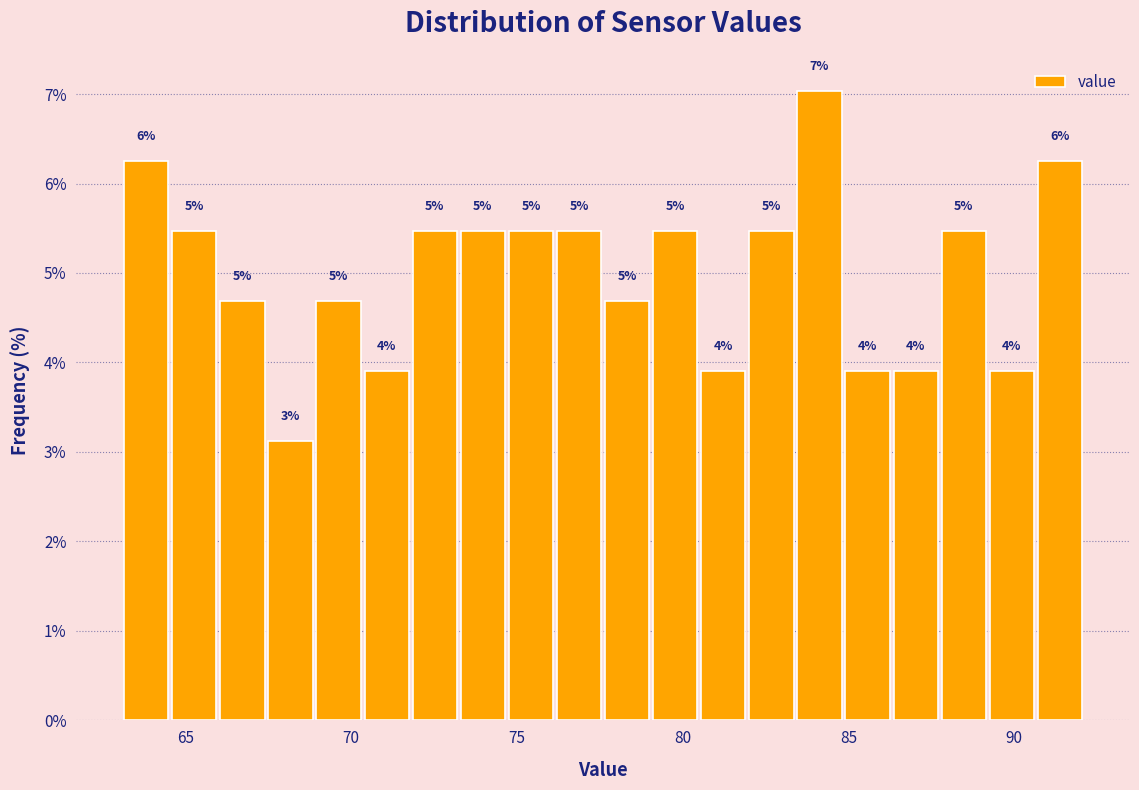

Read against the x-axis, roughly where is the centre of the tallest bar?

84.0